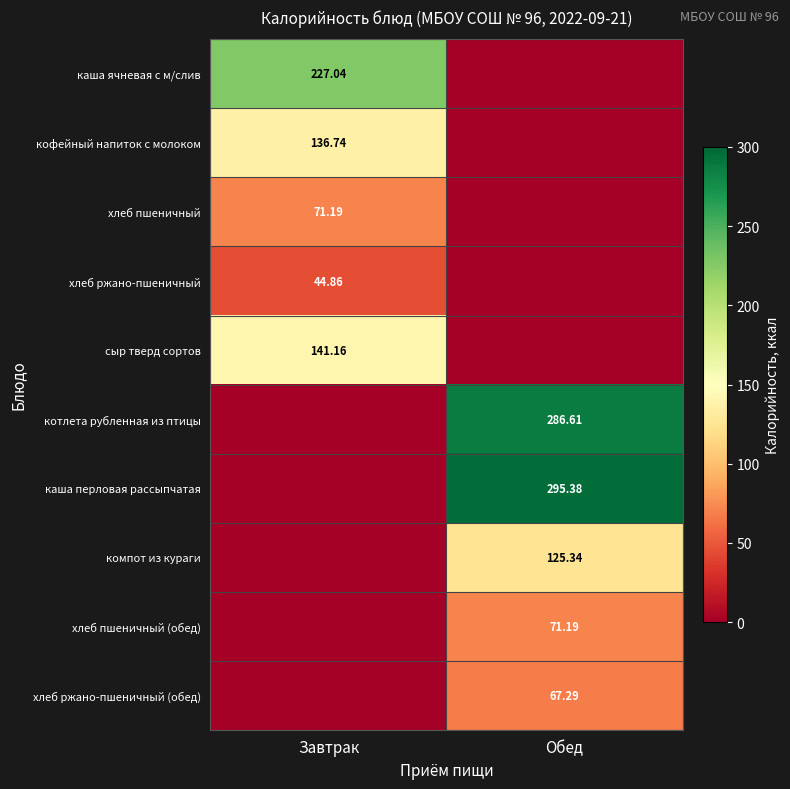

Is the value of сыр тверд сортов at Завтрак greater than the value of каша ячневая с м/слив at Завтрак?

No